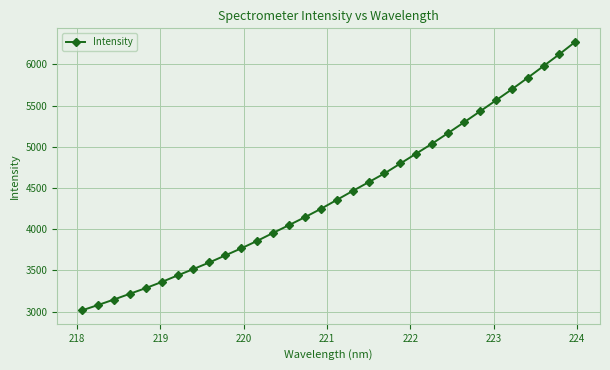

What is the value of the 30th point from the left?

5980.6